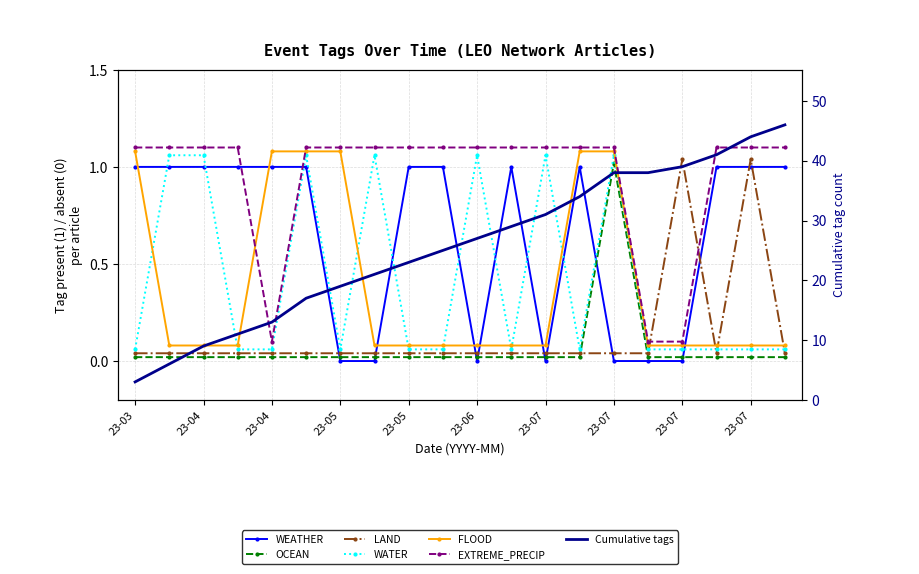

What is the difference between the maximum and minimum values in the FLOOD series?

1.0